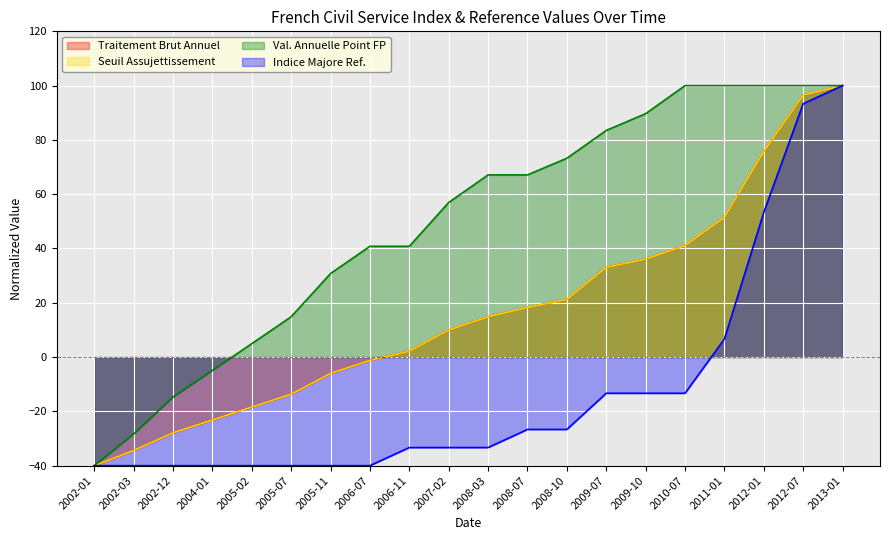

Which series has the largest total across all categories?

Val. Annuelle Point FP